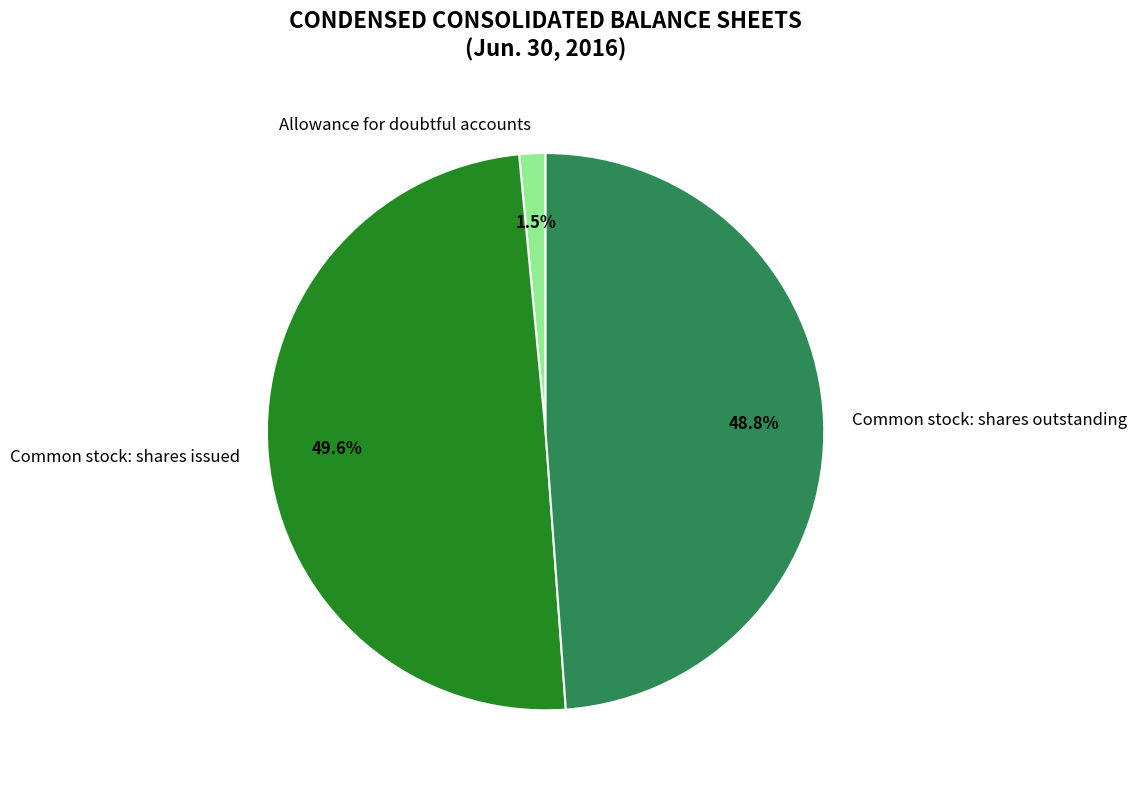

Count the number of slices in the pie.

3